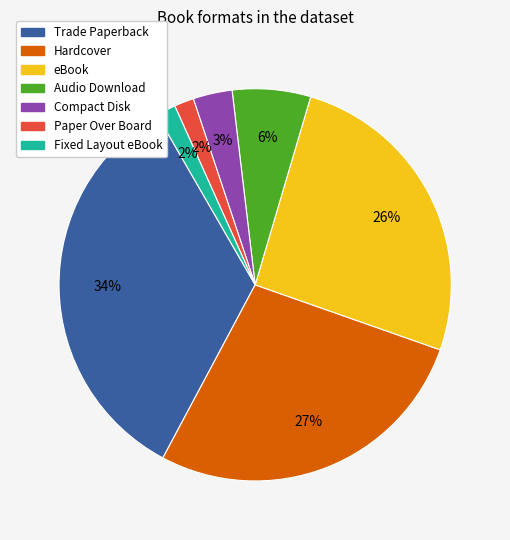

To the nearest percent, what is the average slice percentage?

14%